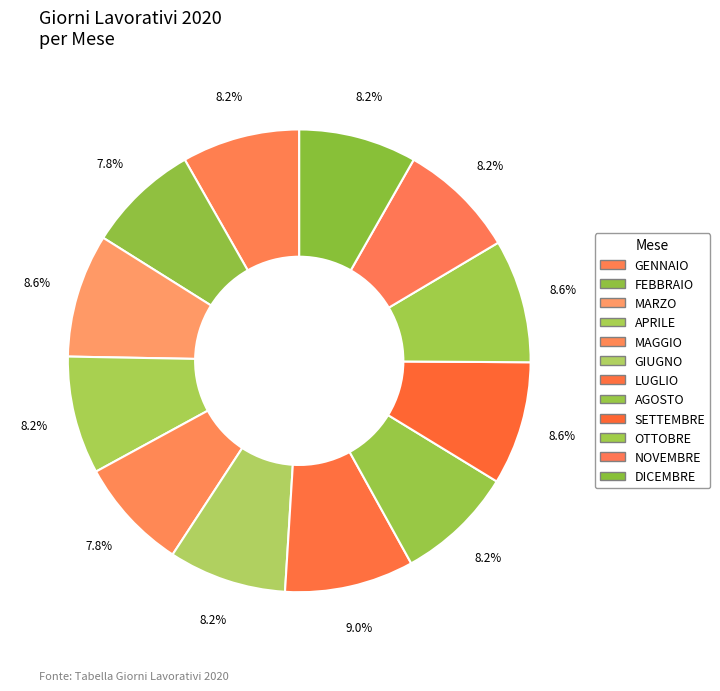

True or false: AGOSTO accounts for 19% of the total.

False